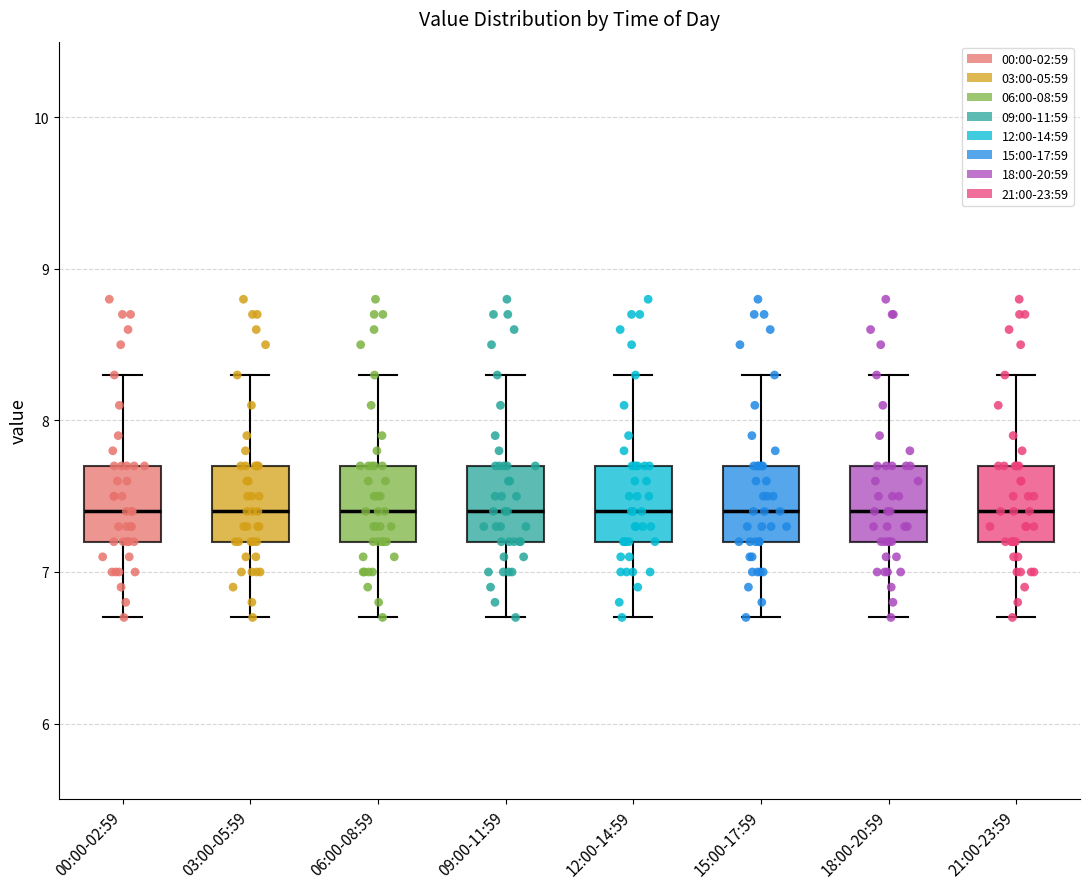

Reading left to right, transcribe this box plot: for each box, give where its median line is, the range the box spans, and where its two whiskers end, as read against the y-axis. The values are not printed on the chart, so give them approximately, as read against the axis.

00:00-02:59: median 7.4, box 7.2 to 7.7, whiskers 6.7 to 8.3
03:00-05:59: median 7.4, box 7.2 to 7.7, whiskers 6.7 to 8.3
06:00-08:59: median 7.4, box 7.2 to 7.7, whiskers 6.7 to 8.3
09:00-11:59: median 7.4, box 7.2 to 7.7, whiskers 6.7 to 8.3
12:00-14:59: median 7.4, box 7.2 to 7.7, whiskers 6.7 to 8.3
15:00-17:59: median 7.4, box 7.2 to 7.7, whiskers 6.7 to 8.3
18:00-20:59: median 7.4, box 7.2 to 7.7, whiskers 6.7 to 8.3
21:00-23:59: median 7.4, box 7.2 to 7.7, whiskers 6.7 to 8.3